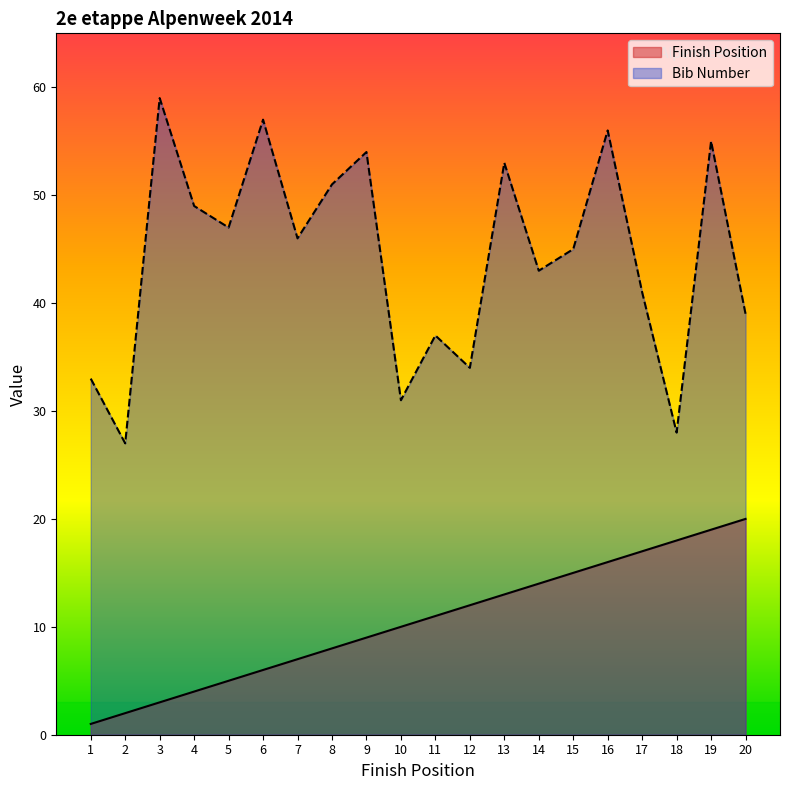

True or false: Finish Position and Bib Number cross at least once.

False